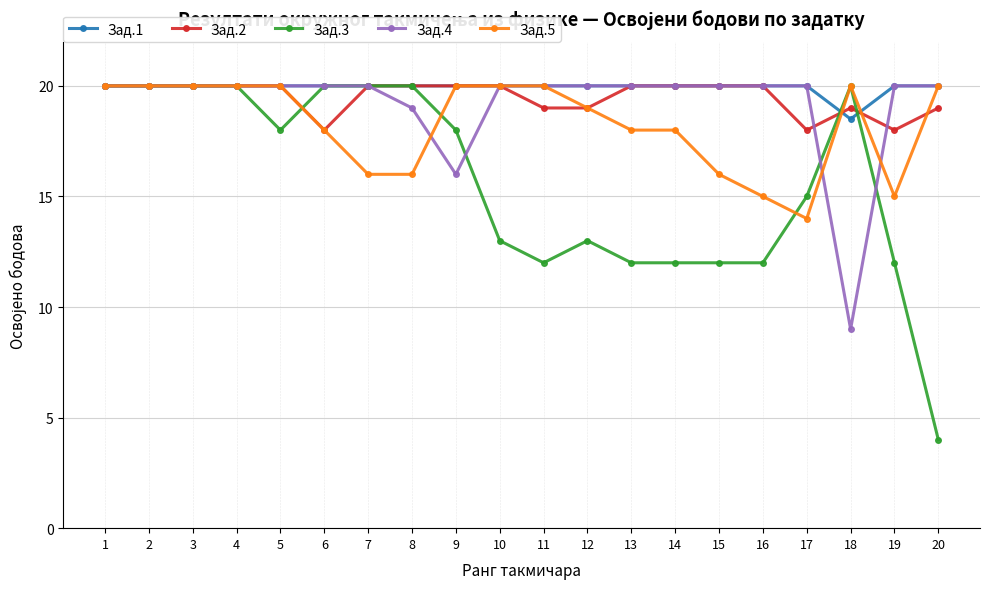

What is the total value across all series at 6?

96.0